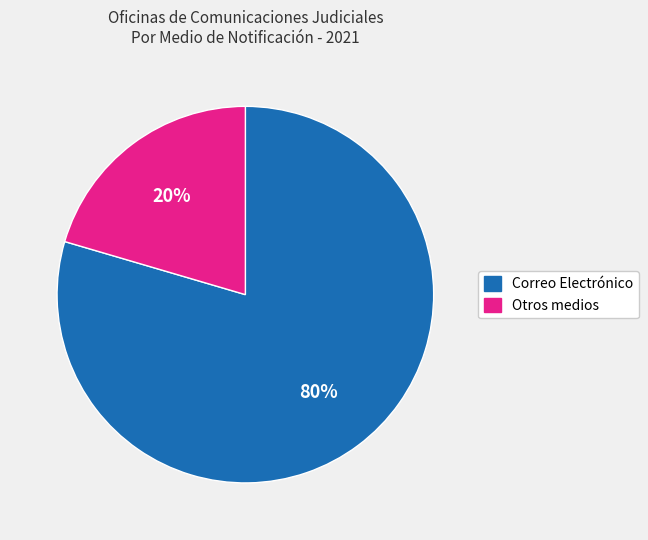

Is there a majority slice in this chart?

Yes